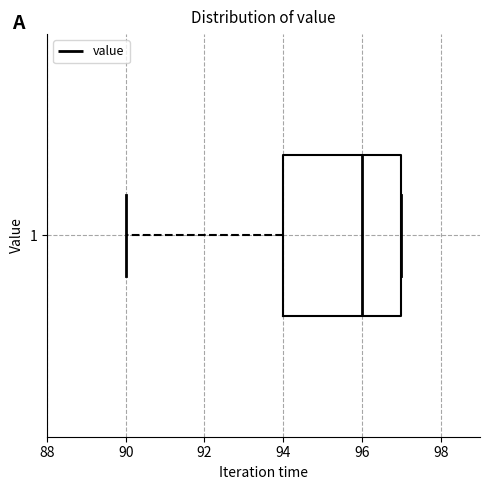

Transcribe this box plot: give where the median line is, the range the box spans, and where the two whiskers end, as read against the x-axis. The values are not printed on the chart, so give them approximately, as read against the axis.

median 96, box 94 to 97, whiskers 90 to 97